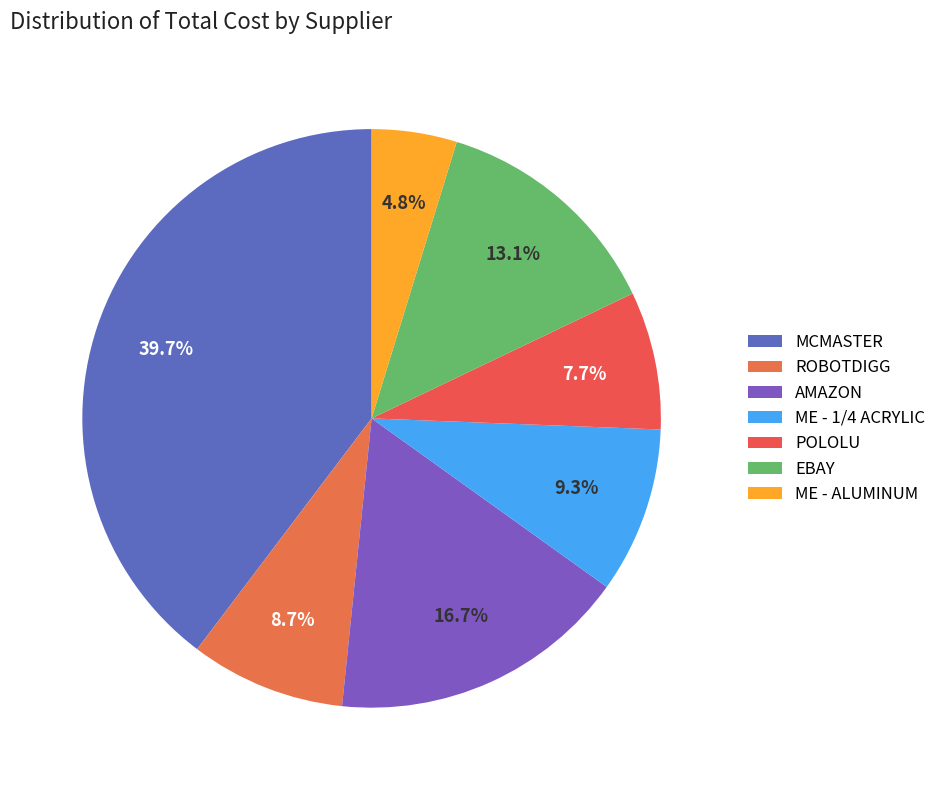

To the nearest percent, what percentage of the pie is ROBOTDIGG?

9%